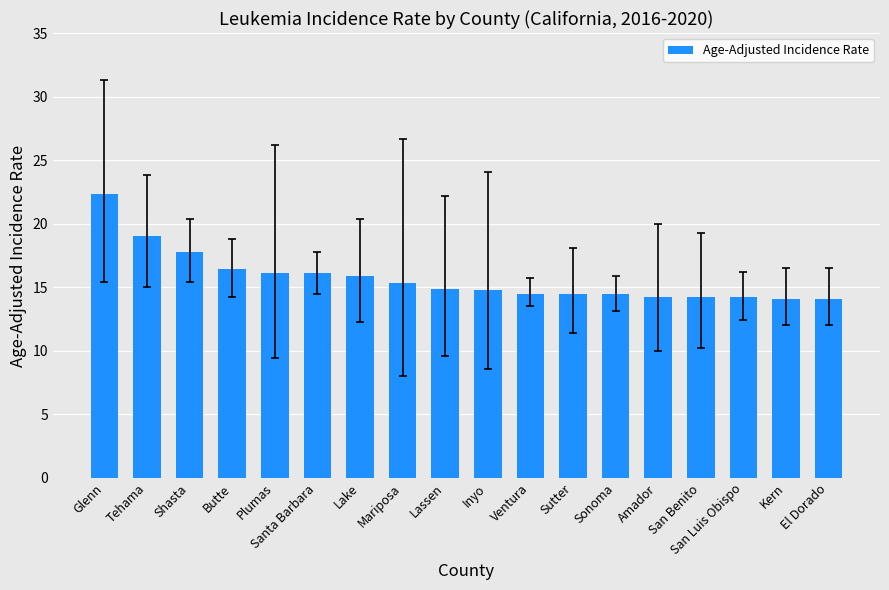

What is the difference between the second highest and second lowest values?

4.9